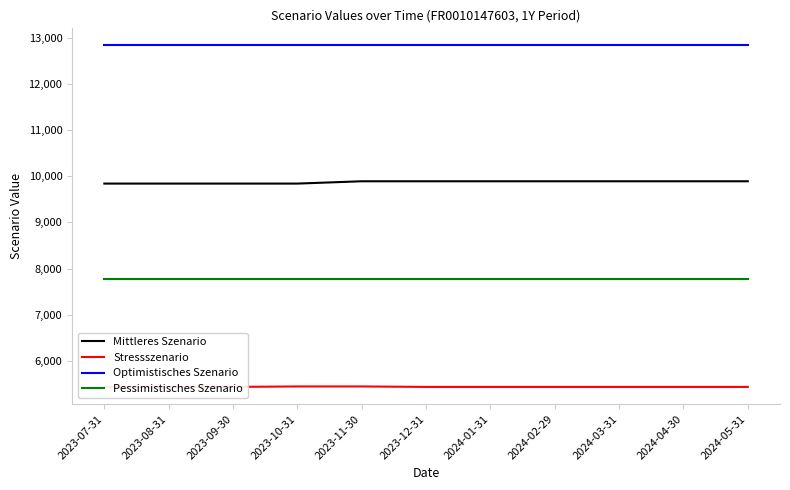

Does the chart display data point markers on the line(s)?

No